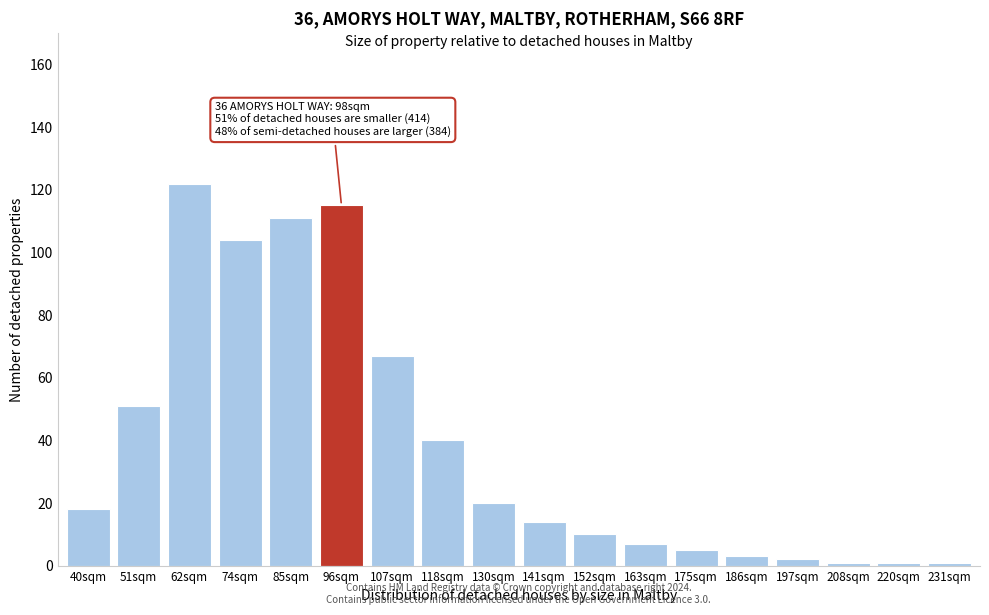

Reading left to right, list all the values displayed in this chart.

40sqm=18	51sqm=51	62sqm=122	74sqm=104	85sqm=111	96sqm=115	107sqm=67	118sqm=40	130sqm=20	141sqm=14	152sqm=10	163sqm=7	175sqm=5	186sqm=3	197sqm=2	208sqm=1	220sqm=1	231sqm=1